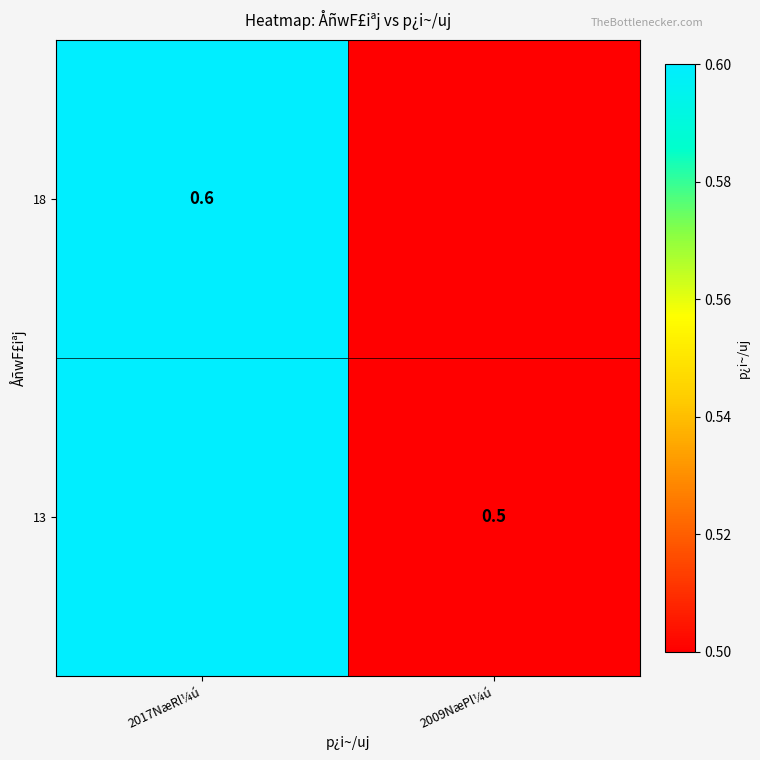

True or false: 18 has a value of 0.6 at 2017NæRl¼ú.

True